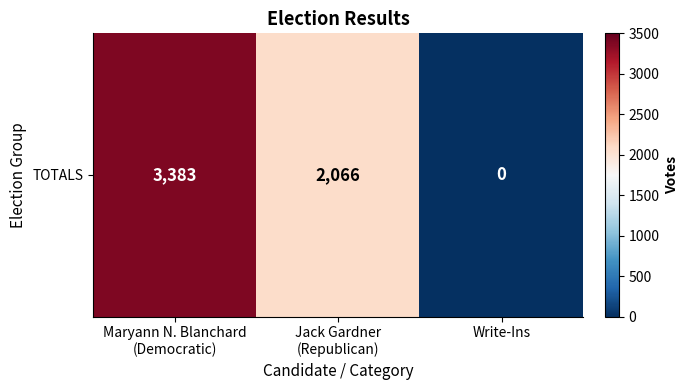

Read the value at Maryann N. Blanchard
(Democratic), to the nearest 10.

3380